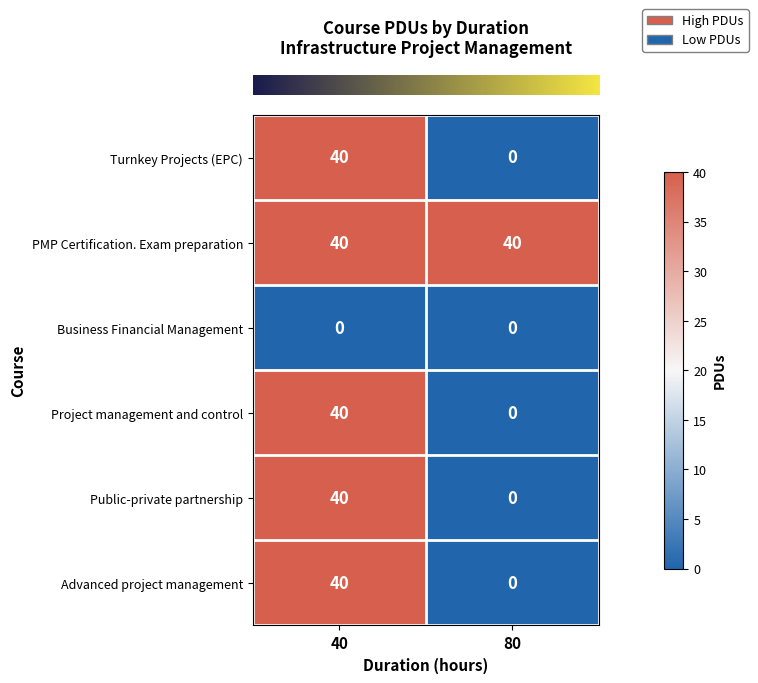

What is the maximum value shown in the chart?

40